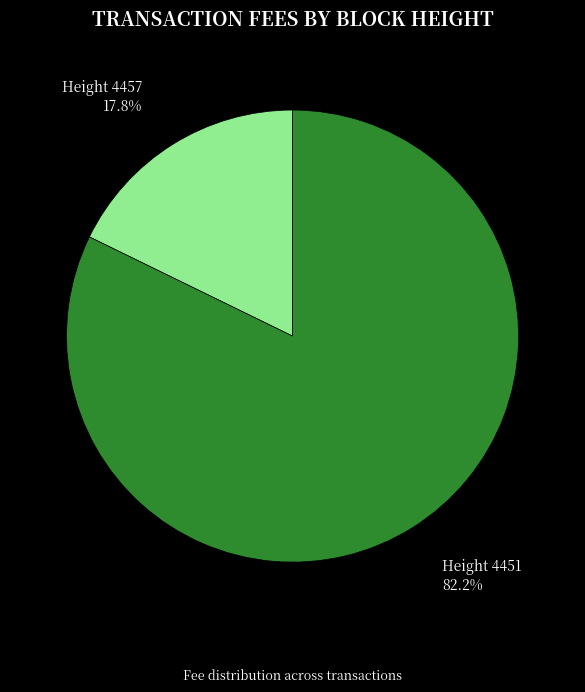

Count the number of slices in the pie.

2